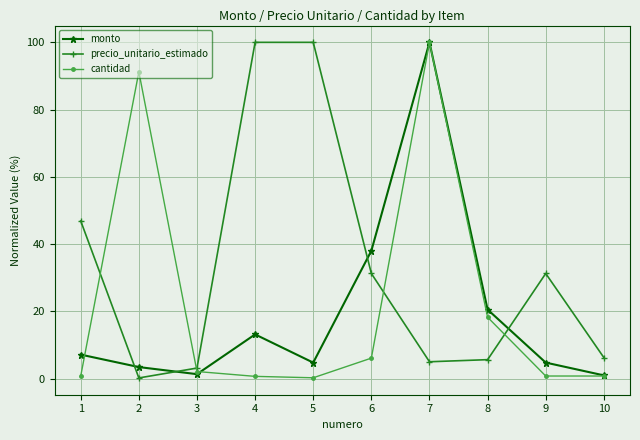

Is the value of cantidad at 5 greater than the value of precio_unitario_estimado at 9?

No